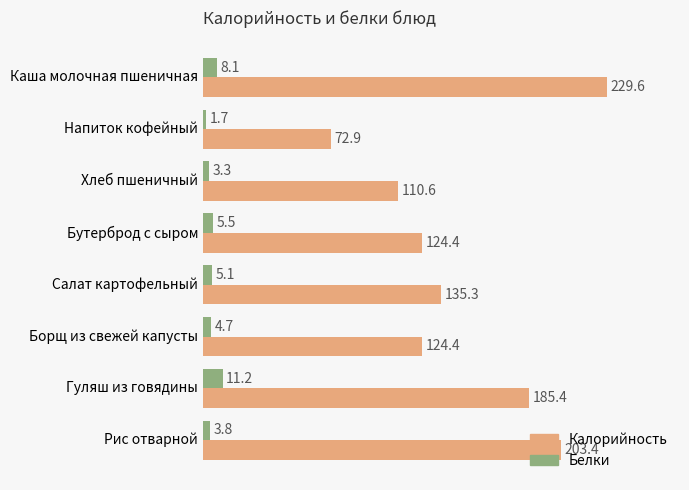

What are all the series names shown in the legend?

Калорийность, Белки